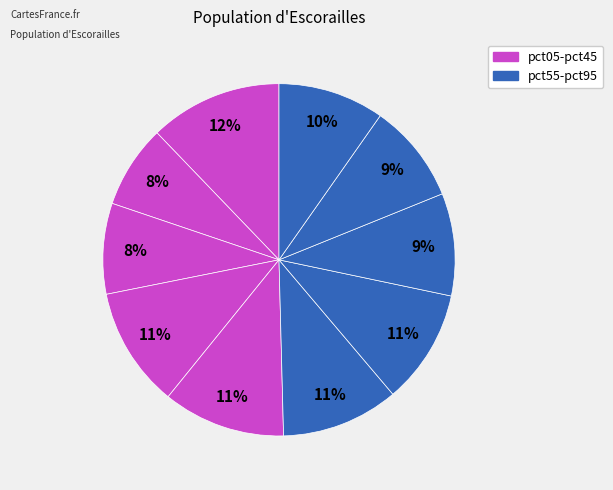

Count the number of slices in the pie.

10